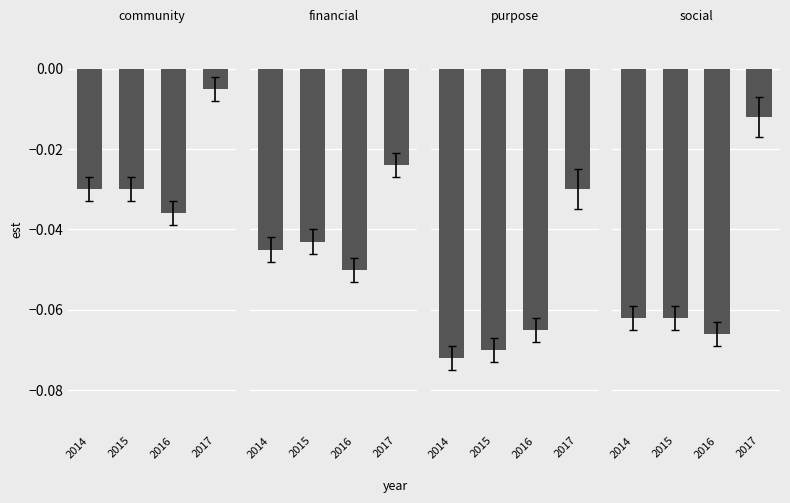

Reading left to right, extract all data points from this chart.

community: 2014=-0.0	2015=-0.0	2016=-0.0	2017=-0.0
financial: 2014=-0.0	2015=-0.0	2016=-0.1	2017=-0.0
purpose: 2014=-0.1	2015=-0.1	2016=-0.1	2017=-0.0
social: 2014=-0.1	2015=-0.1	2016=-0.1	2017=-0.0